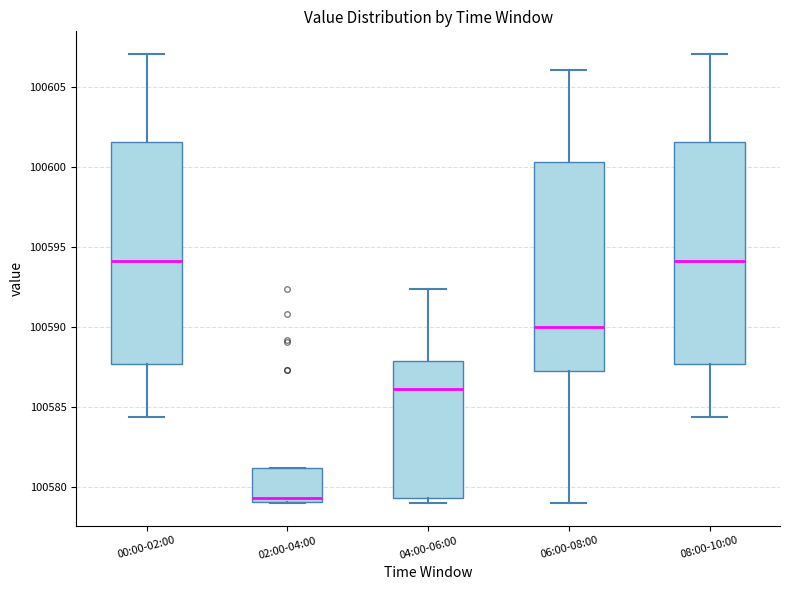

Where does the median line of the box for 06:00-08:00 sit on the y-axis? The values are not printed on the chart, so give them approximately, as read against the axis.

100590.0